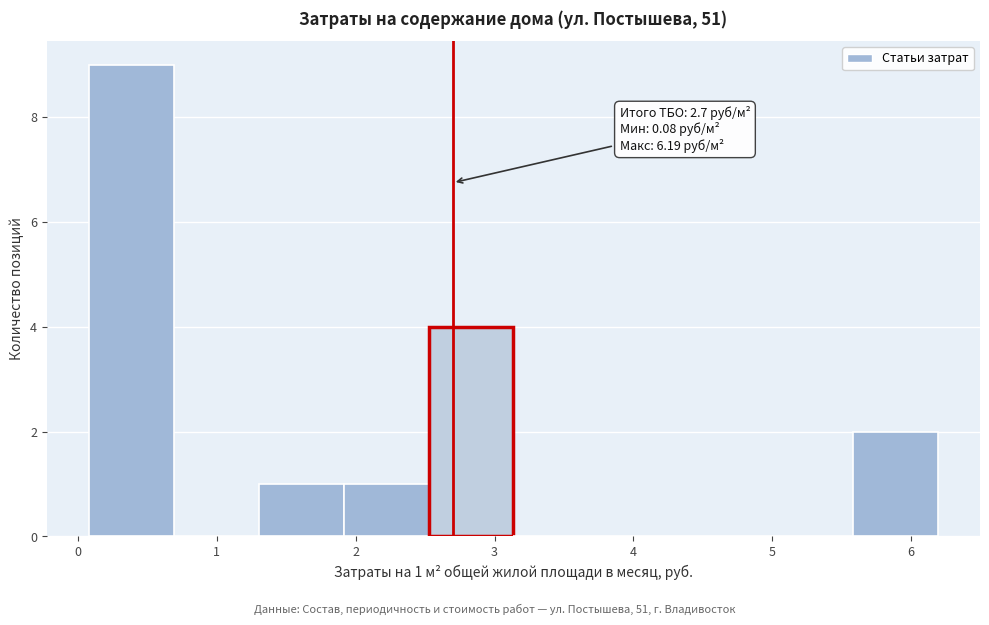

Which range on the x-axis has the tallest bar?

0.1 to 0.7